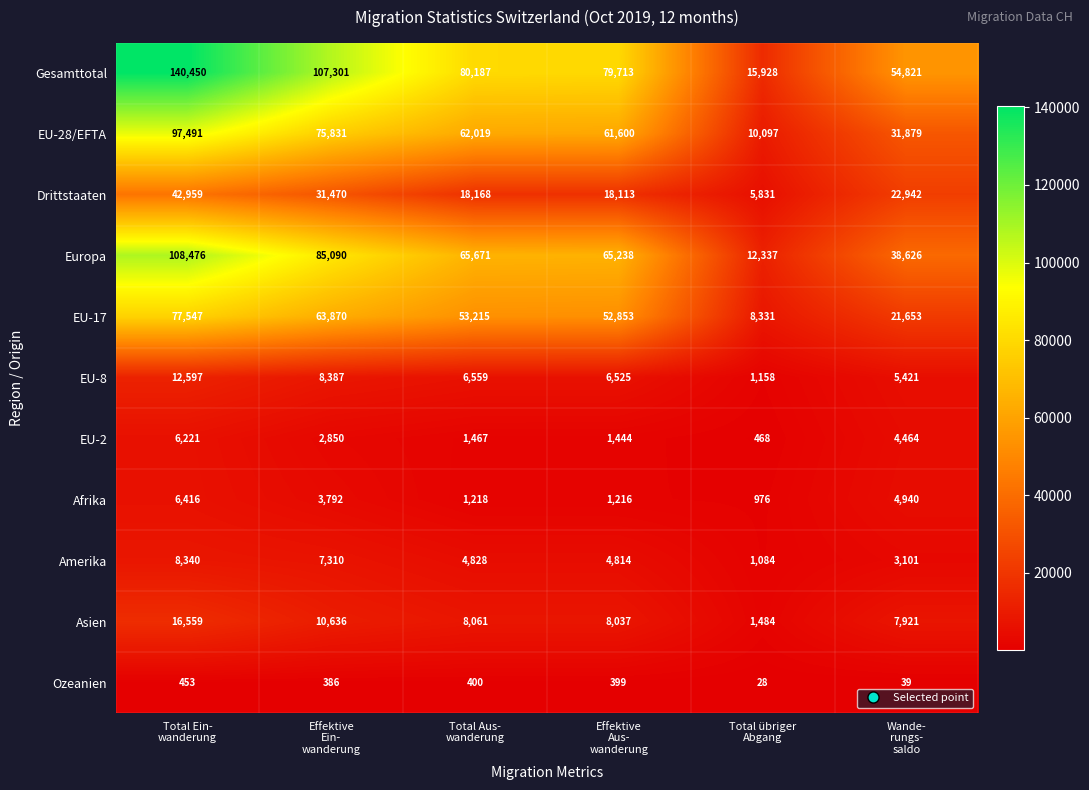

What is the sum of all Gesamttotal values?

478400